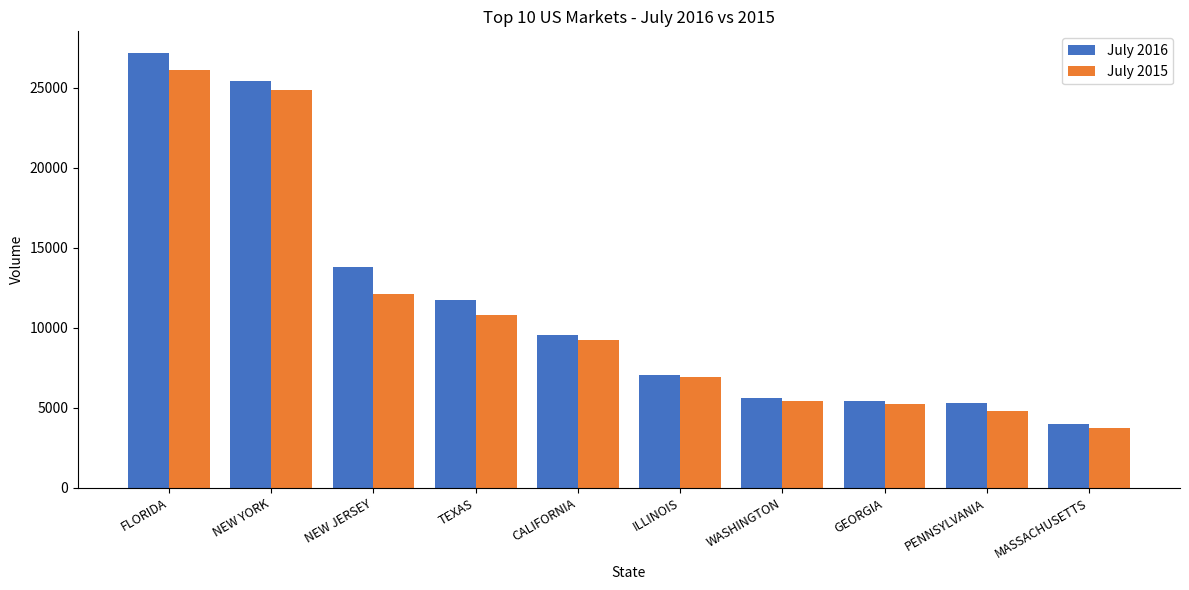

Which label corresponds to the largest value in the chart?

FLORIDA